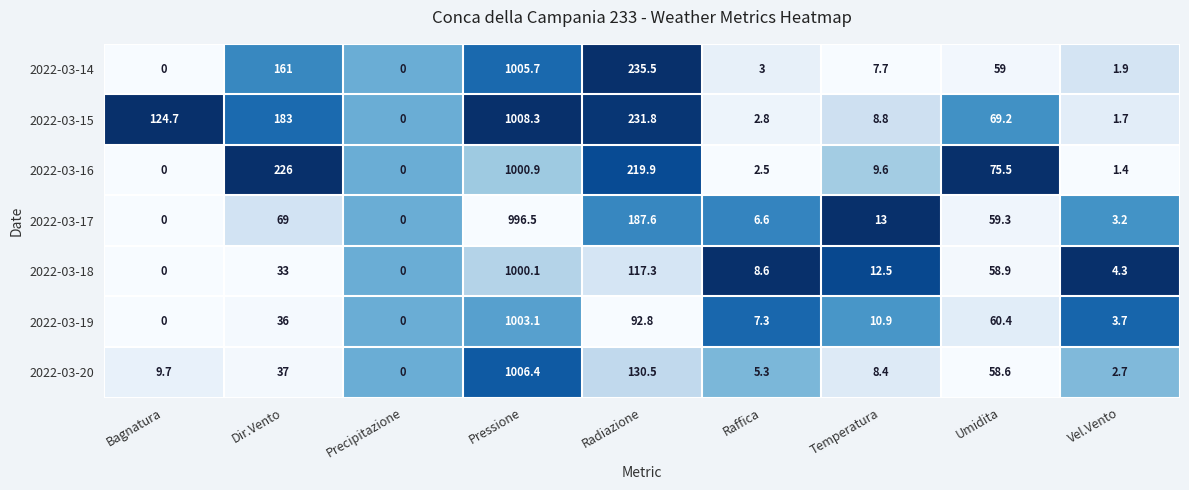

At which label does 2022-03-20 reach its minimum?

Precipitazione